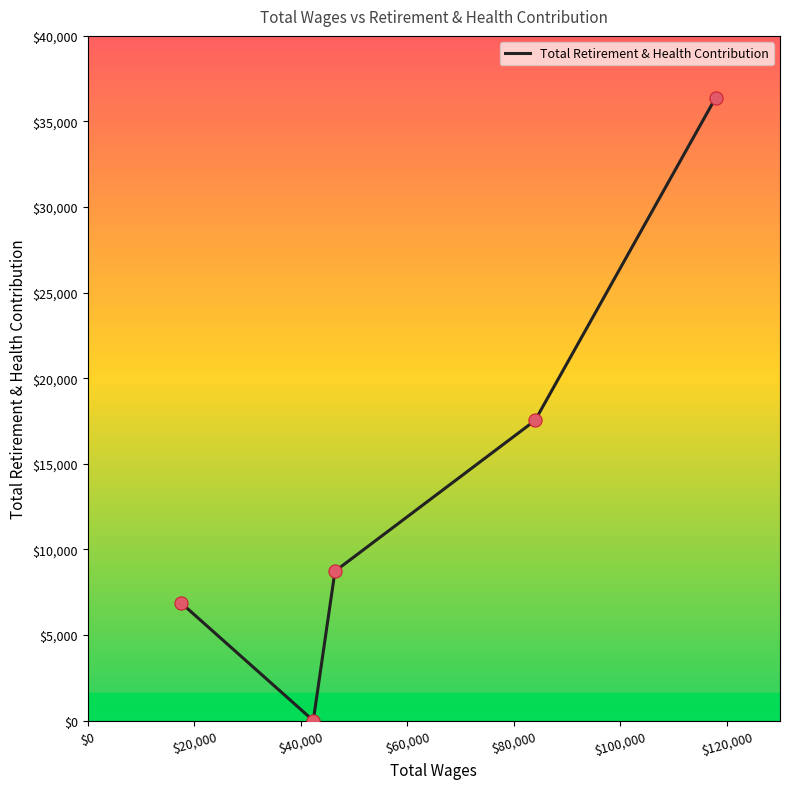

What is the greatest value displayed?

36373